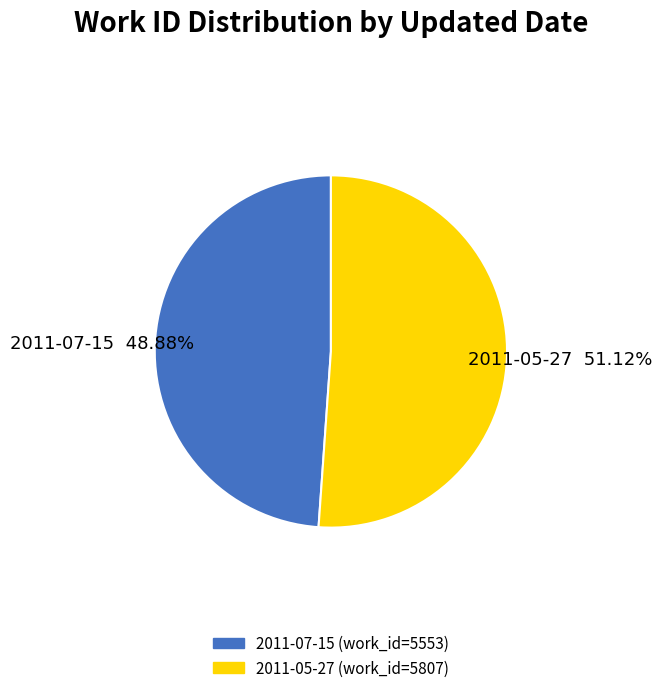

Between 2011-05-27 and 2011-07-15, which is larger?

2011-05-27